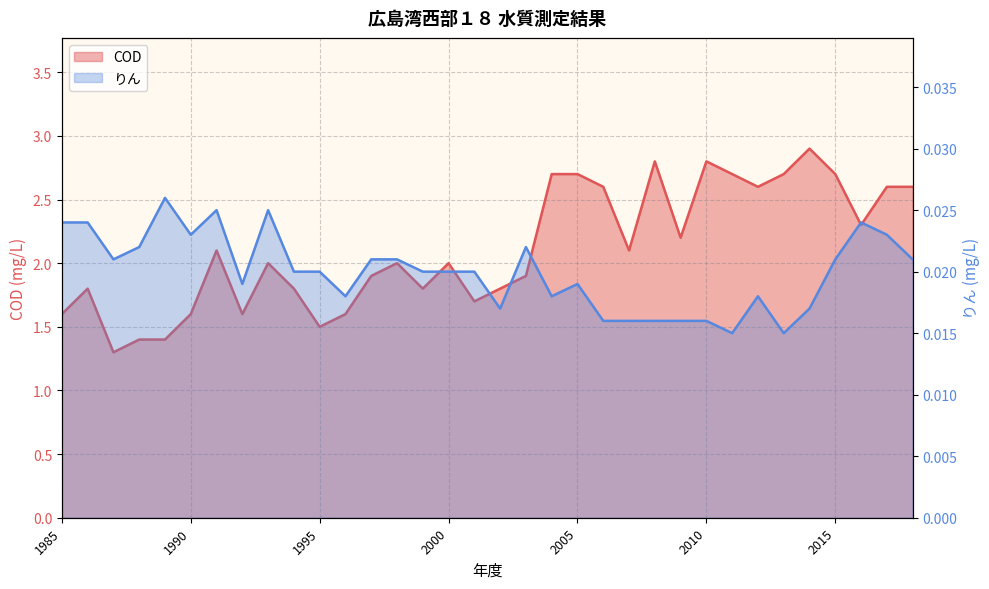

Rank the series by their maximum value, from highest to lowest.

COD, りん